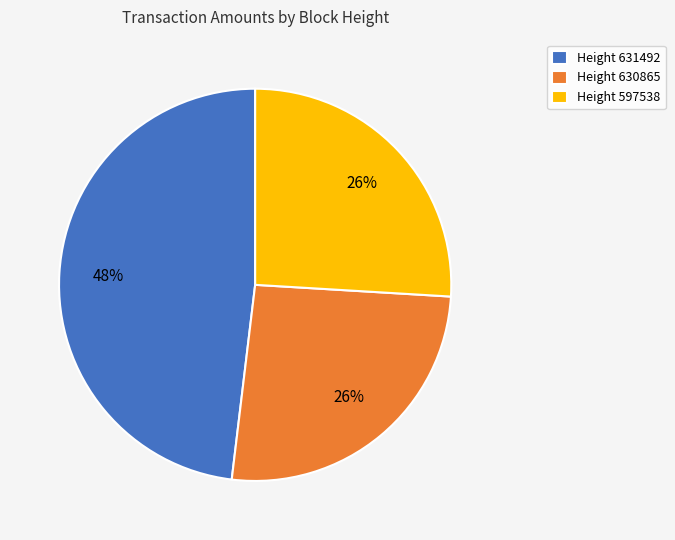

What percentage is the Height 597538 slice, to the nearest percent?

26%